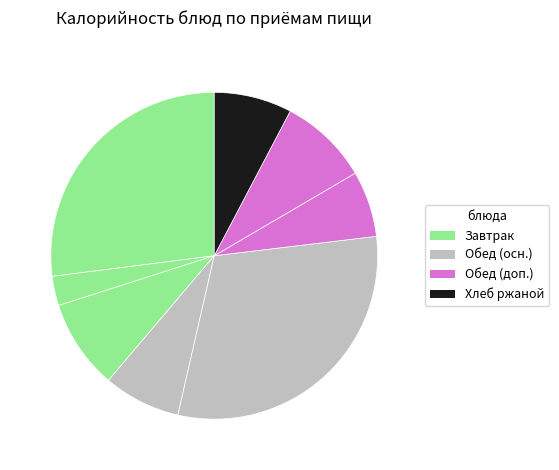

How many segments does this pie chart have?

8